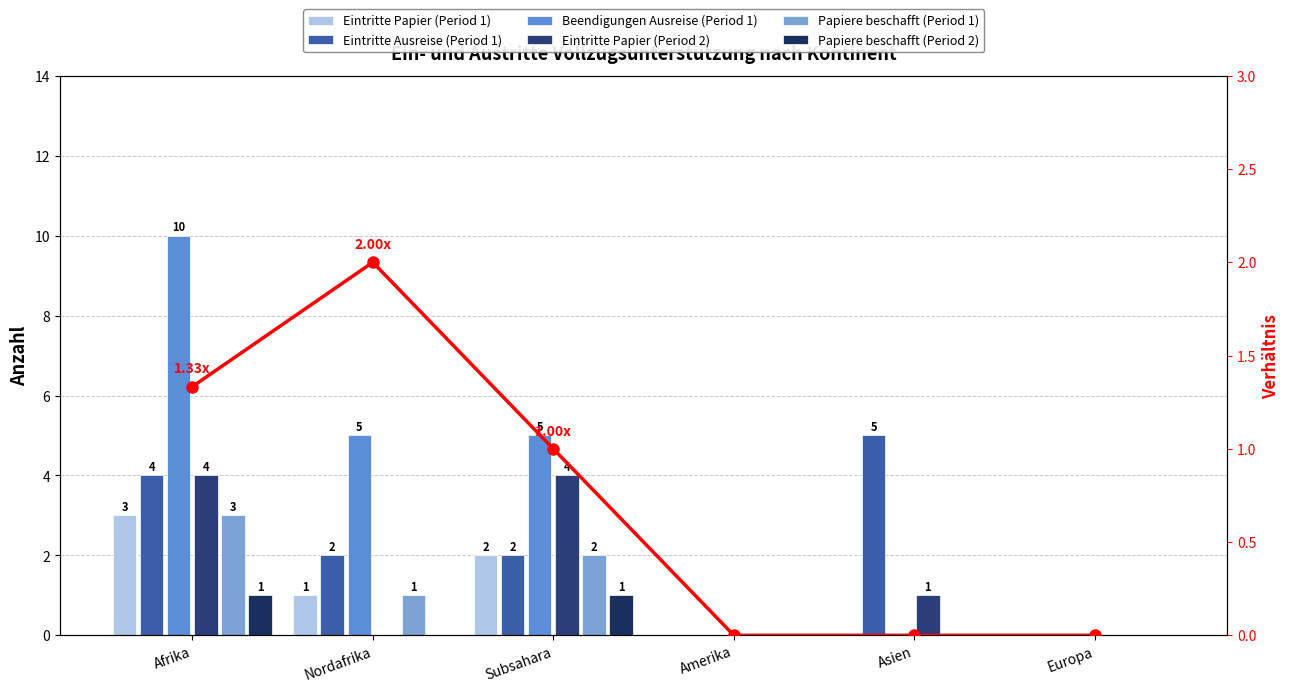

What is the spread (max minus min) of values at Subsahara?

4